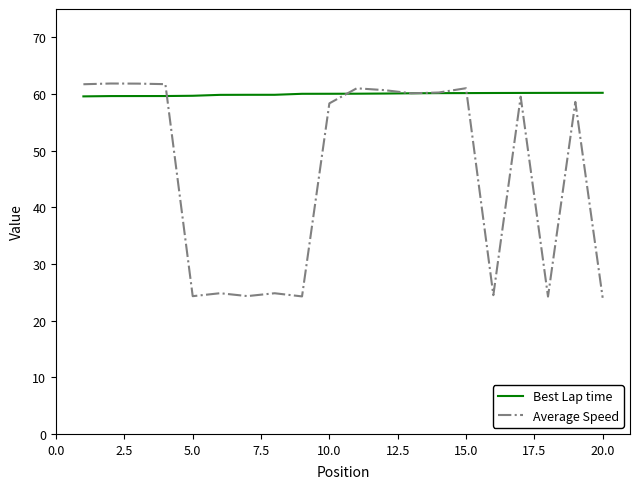

What is the average value of the Best Lap time series?

60.0